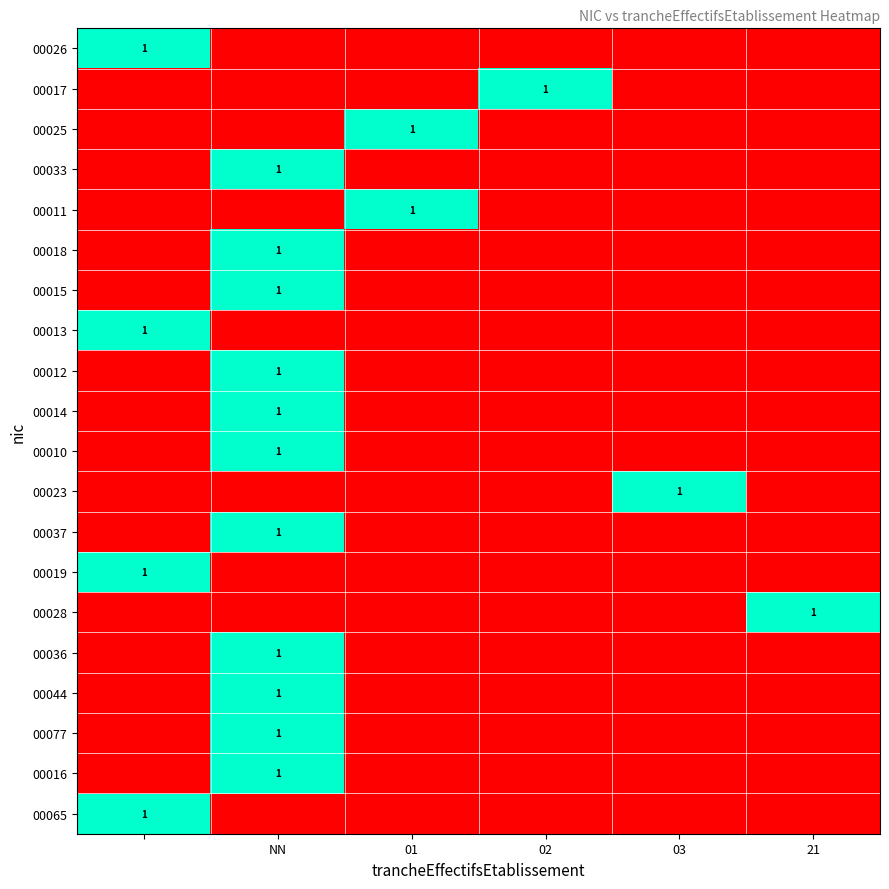

The value of 00028 at 21 is 1. True or false?

True